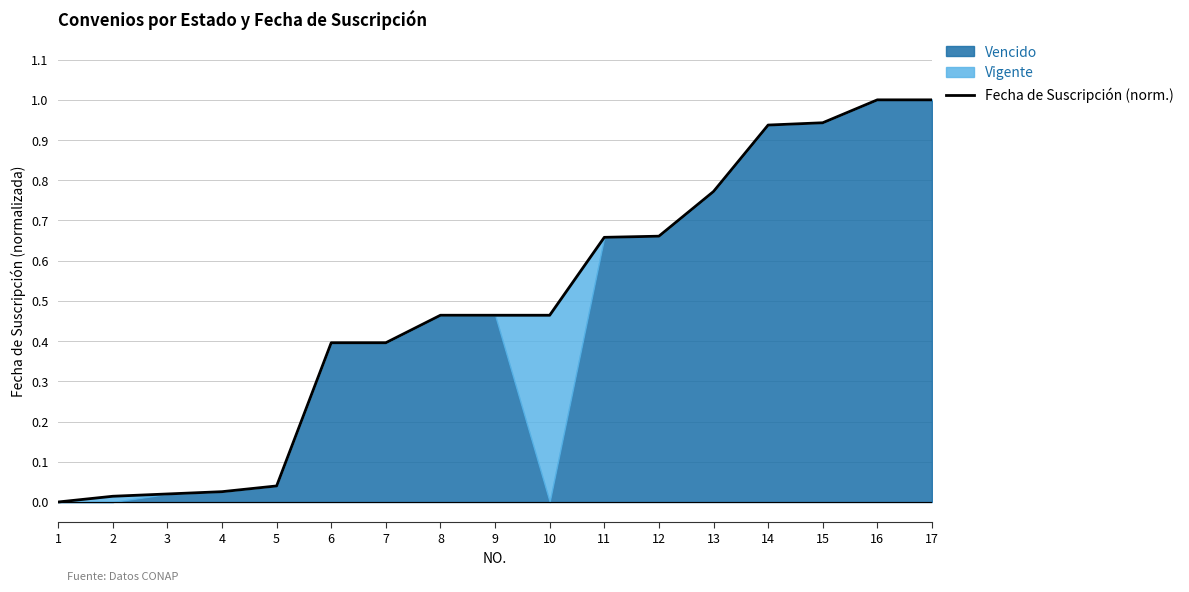

Which has a higher value, 15 or 8?

15